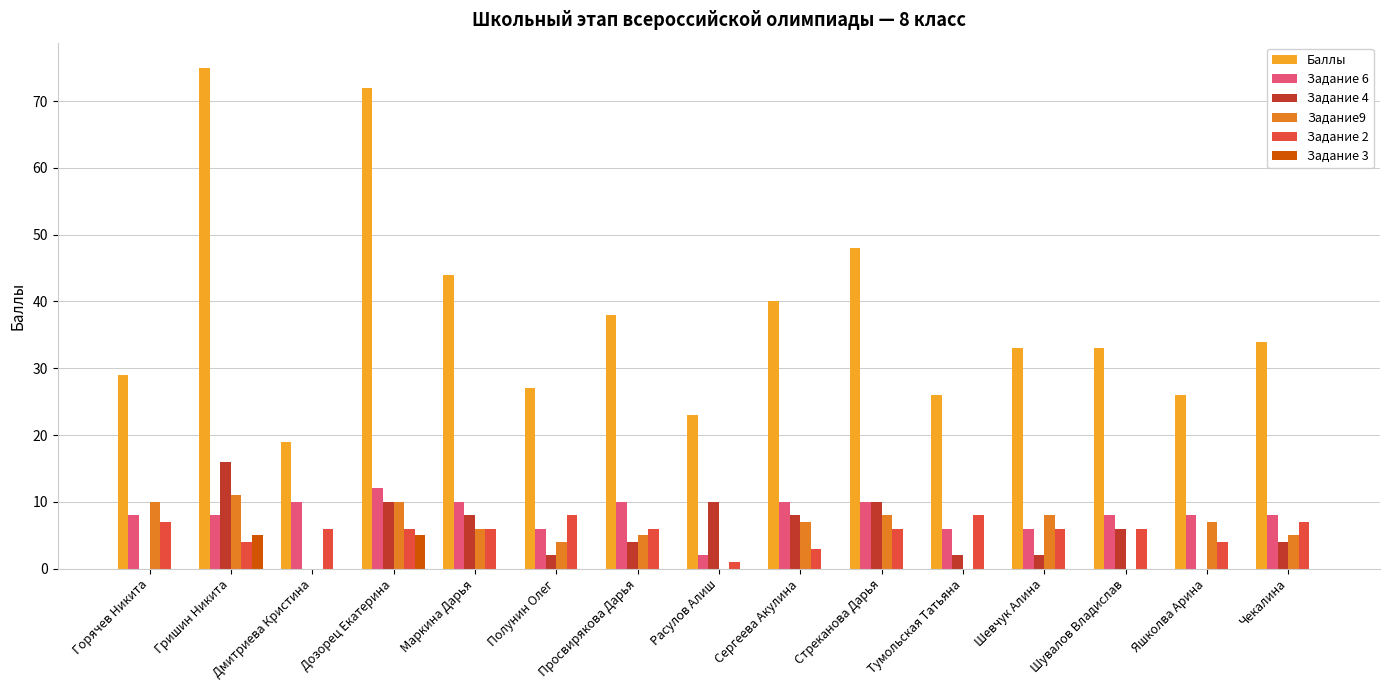

The Задание9 series shows 0 at Расулов Алиш. True or false?

True